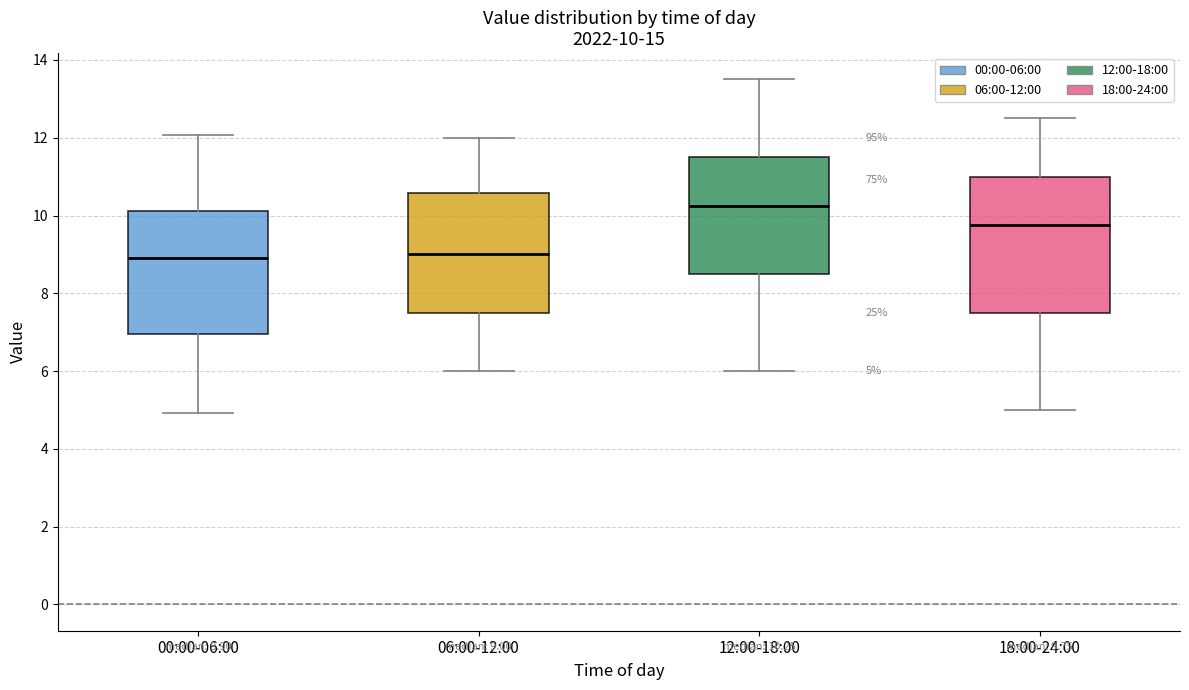

Which box's median line is the highest?

12:00-18:00